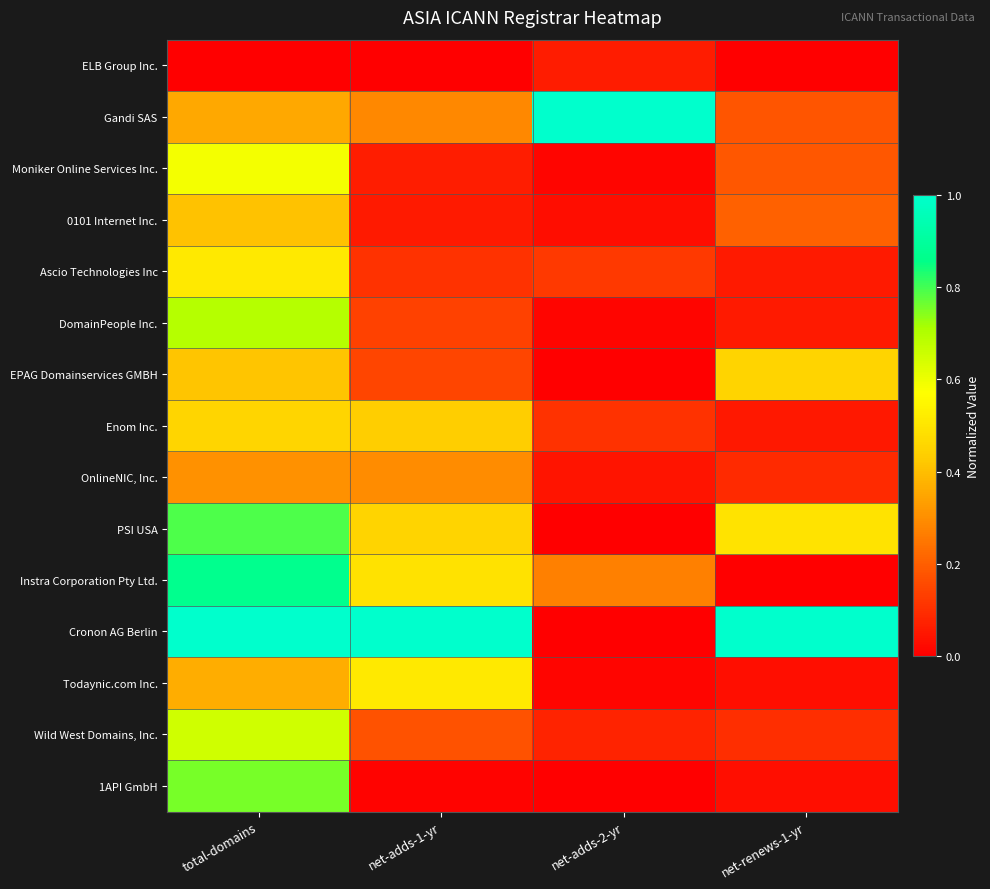

Which series has the largest range (max minus min)?

Cronon AG Berlin